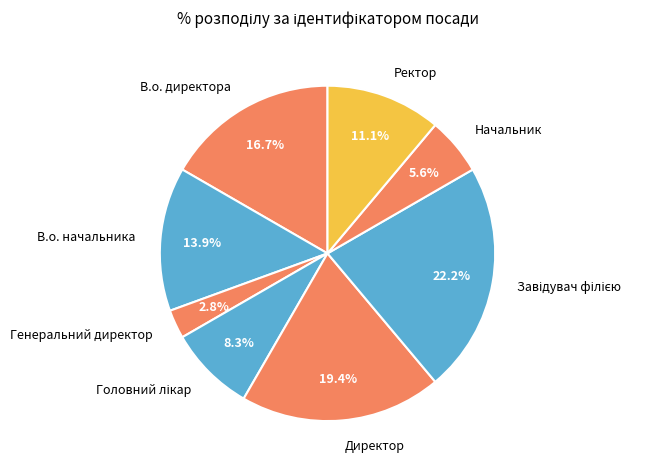

How many slices are in this pie chart?

8